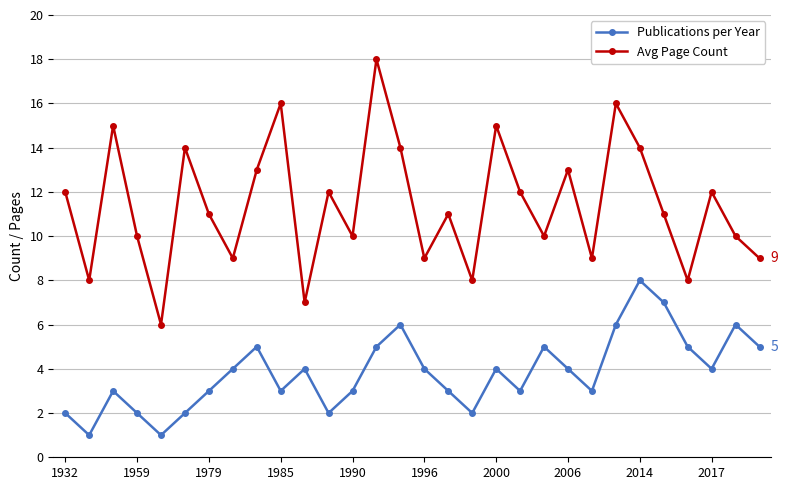

In Publications per Year, how many points are lower than both neighbors (excluding endpoints)?

8